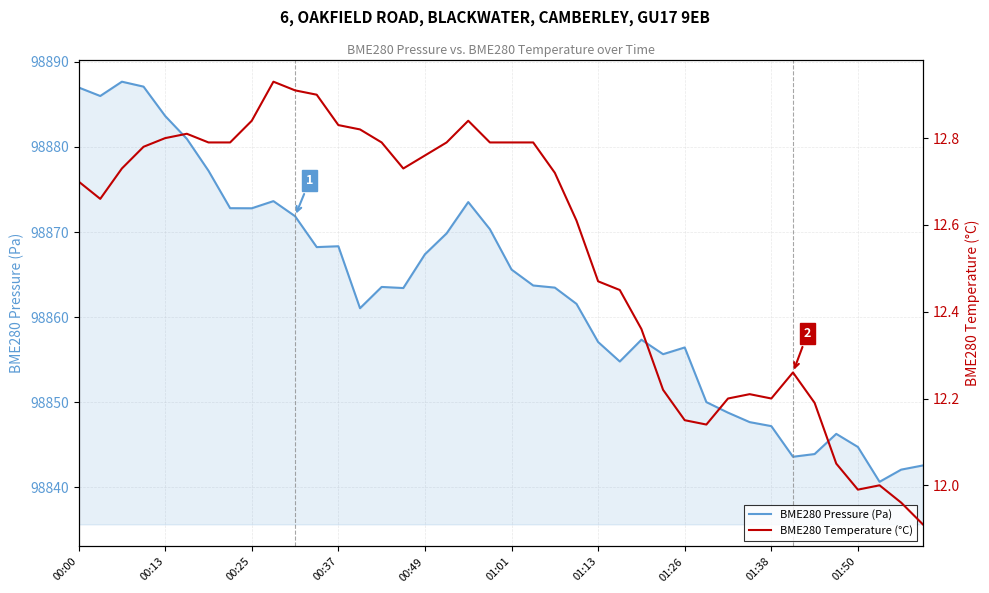

Count the number of data series in this chart.

2